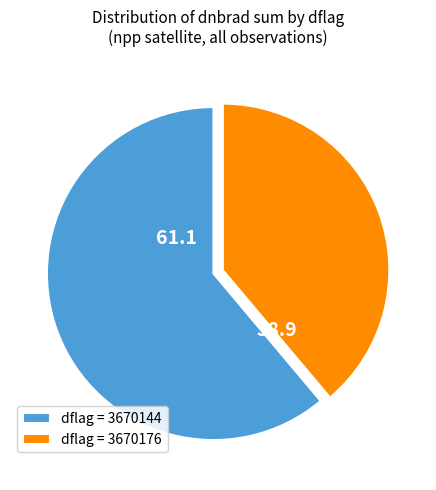

Rank the categories by value from lowest to highest.

dflag = 3670176, dflag = 3670144